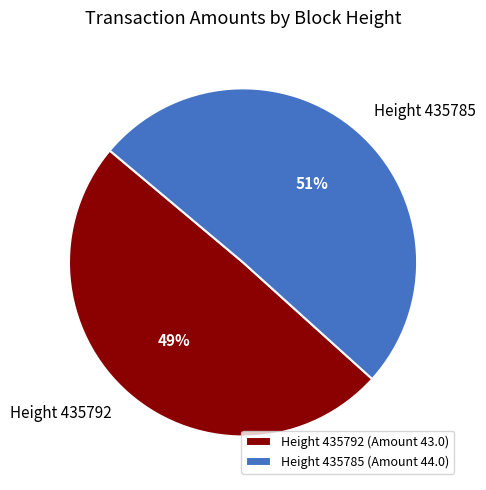

What is the largest slice in the pie chart?

Height 435785 (Amount 44.0)